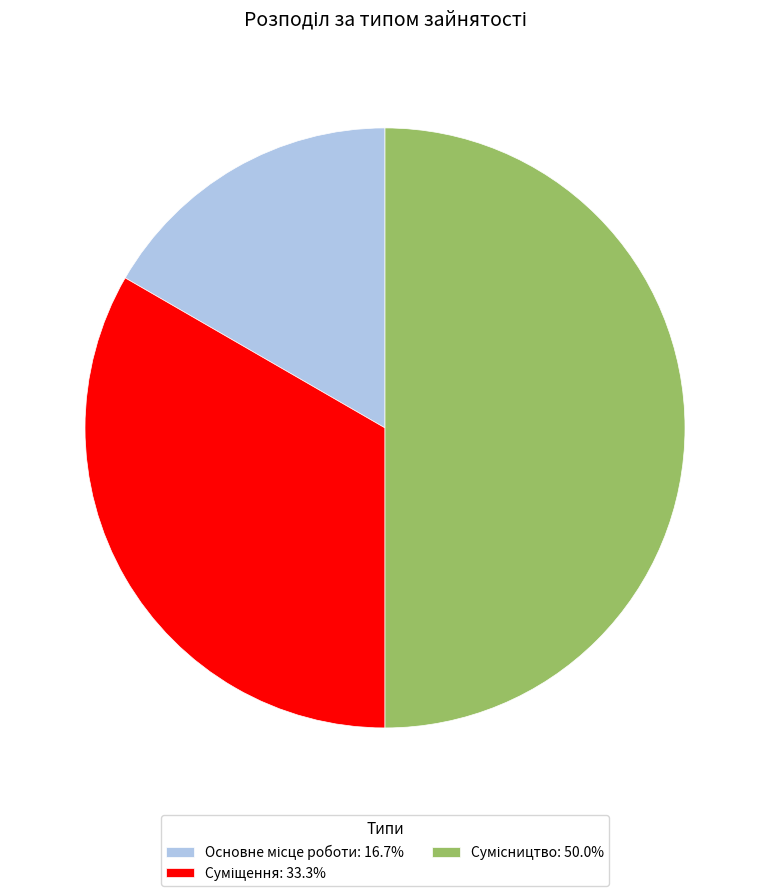

To the nearest percent, what is the combined percentage of Основне місце роботи and Сумісництво?

67%